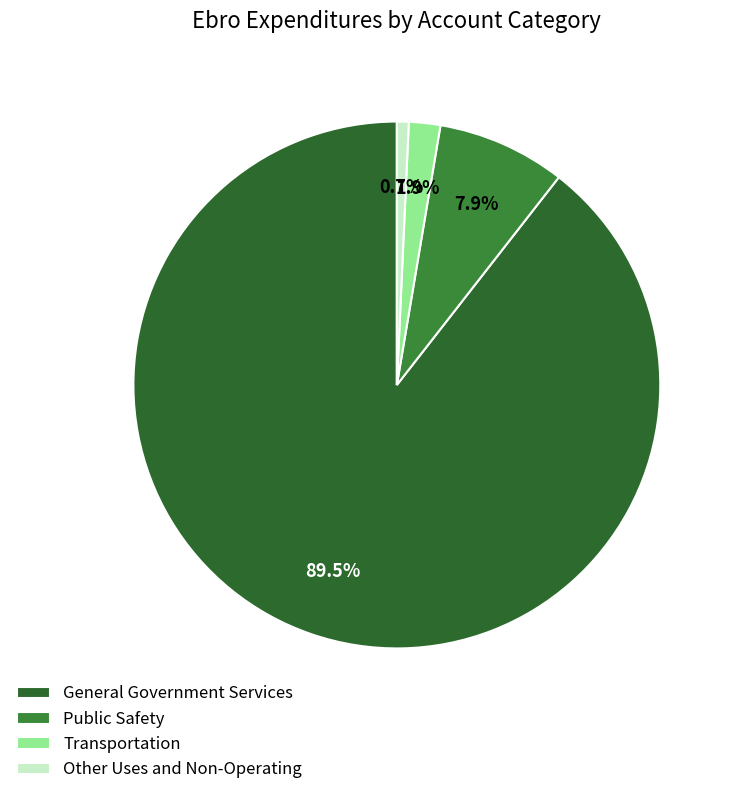

To the nearest percent, what percentage of the pie is Other Uses and Non-Operating?

1%